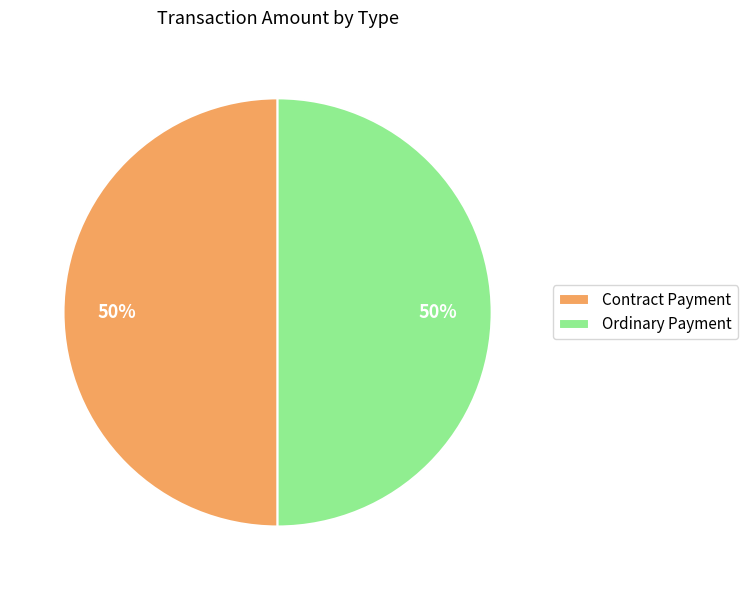

To the nearest percent, what is the average slice percentage?

50%